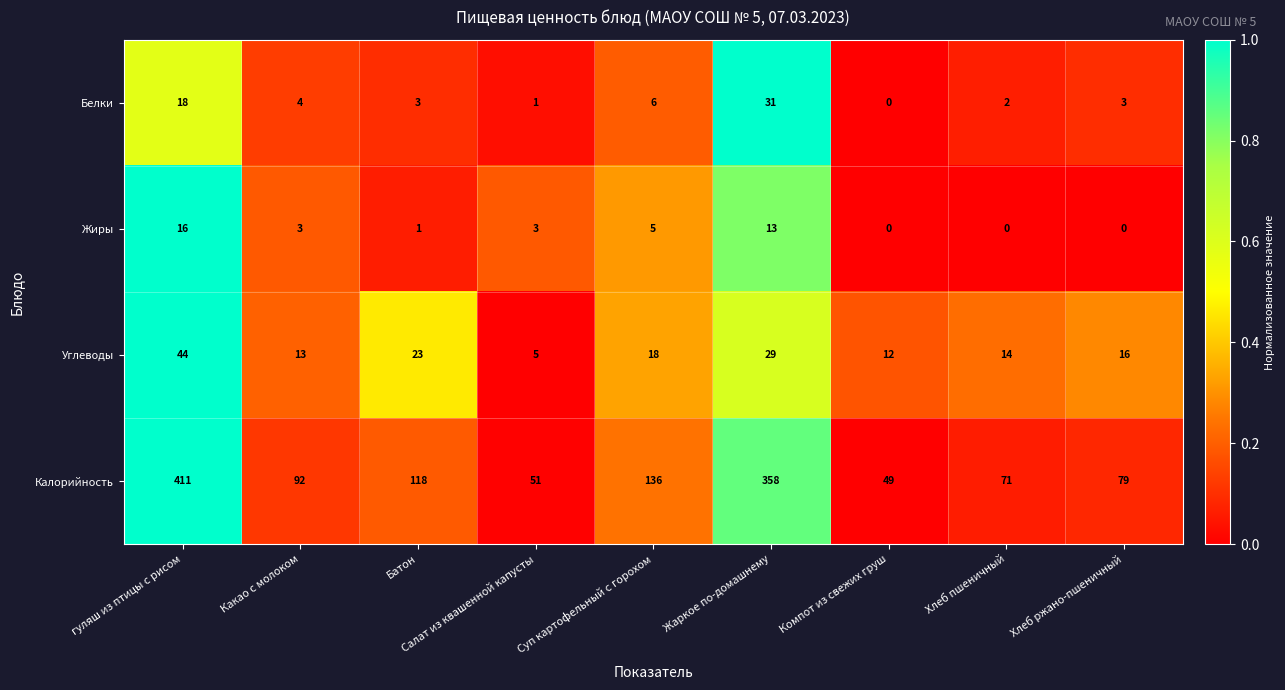

How many data points in Белки are less than 3?

3